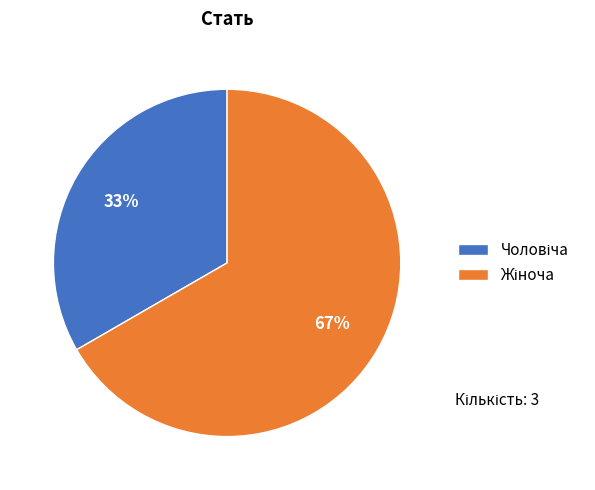

To the nearest percent, what is the average slice percentage?

50%